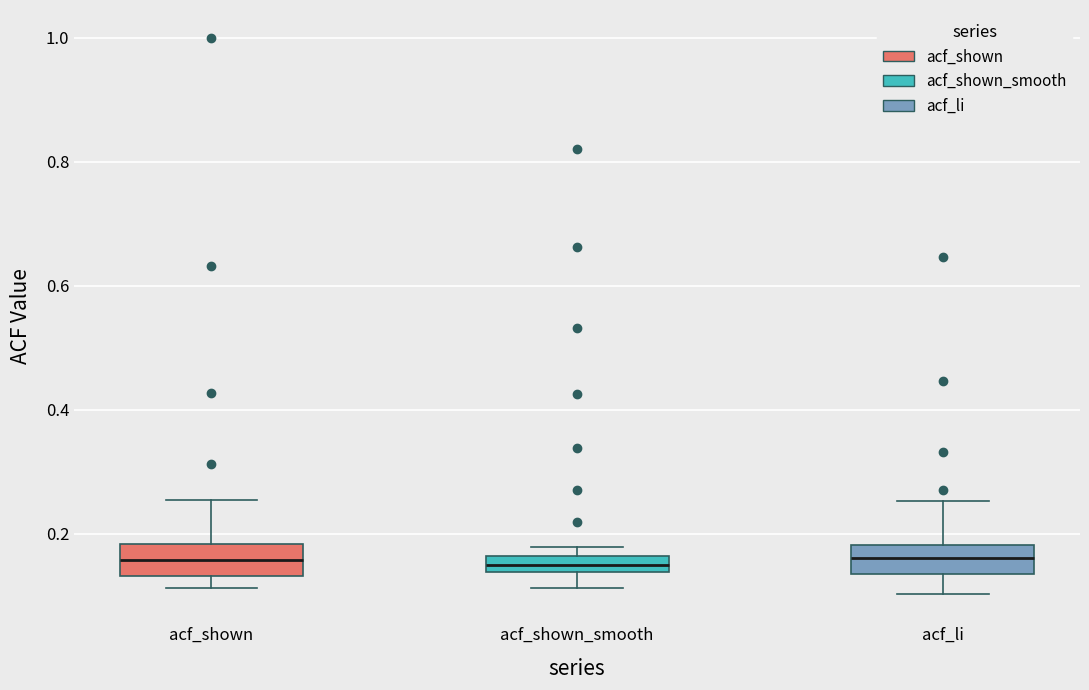

Where is the lower edge of the box for acf_shown_smooth on the y-axis? The values are not printed on the chart, so give them approximately, as read against the axis.

0.14